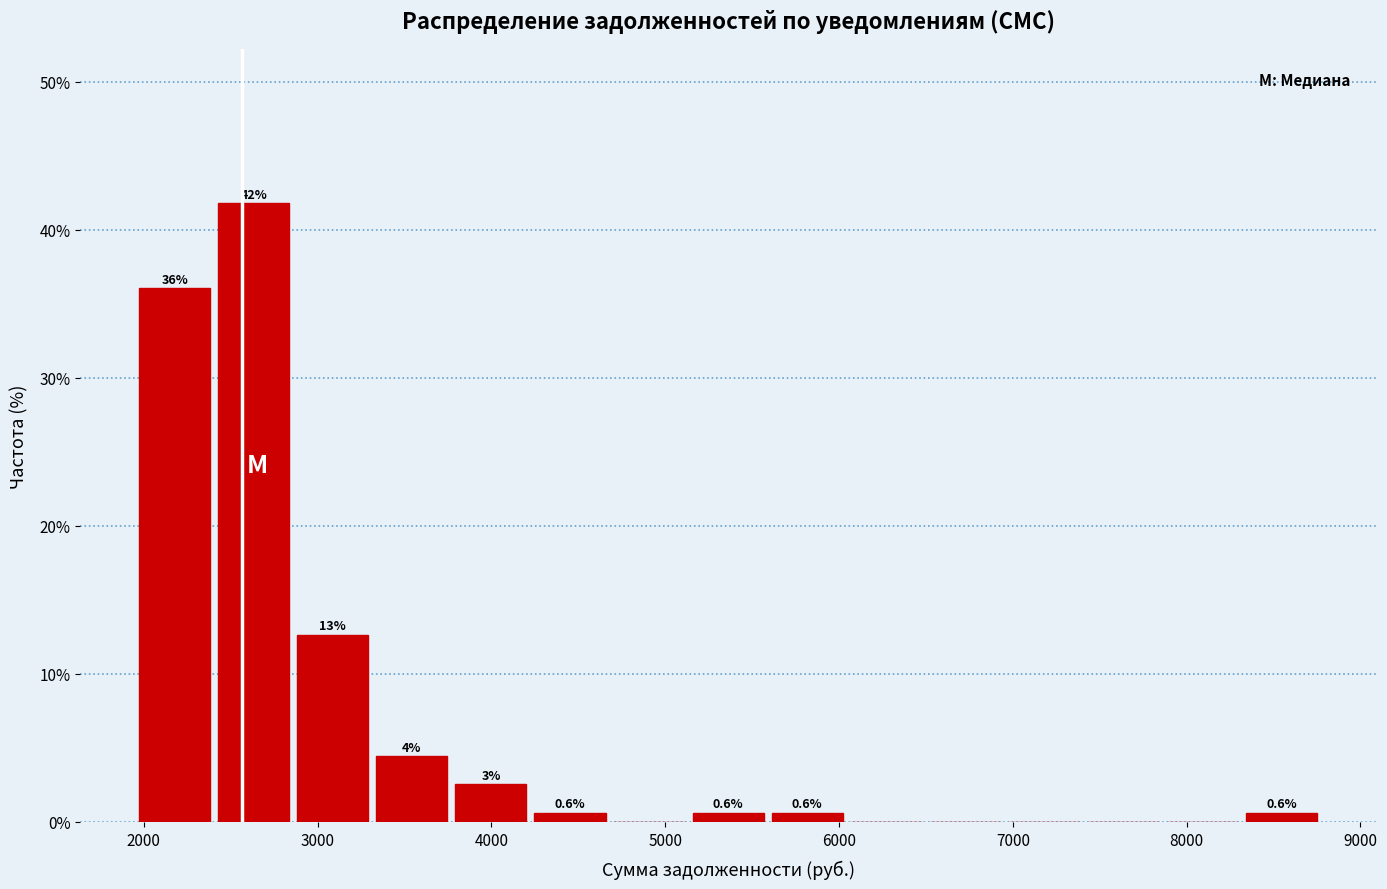

Over which range of the x-axis is the bar tallest?

2400 to 2900